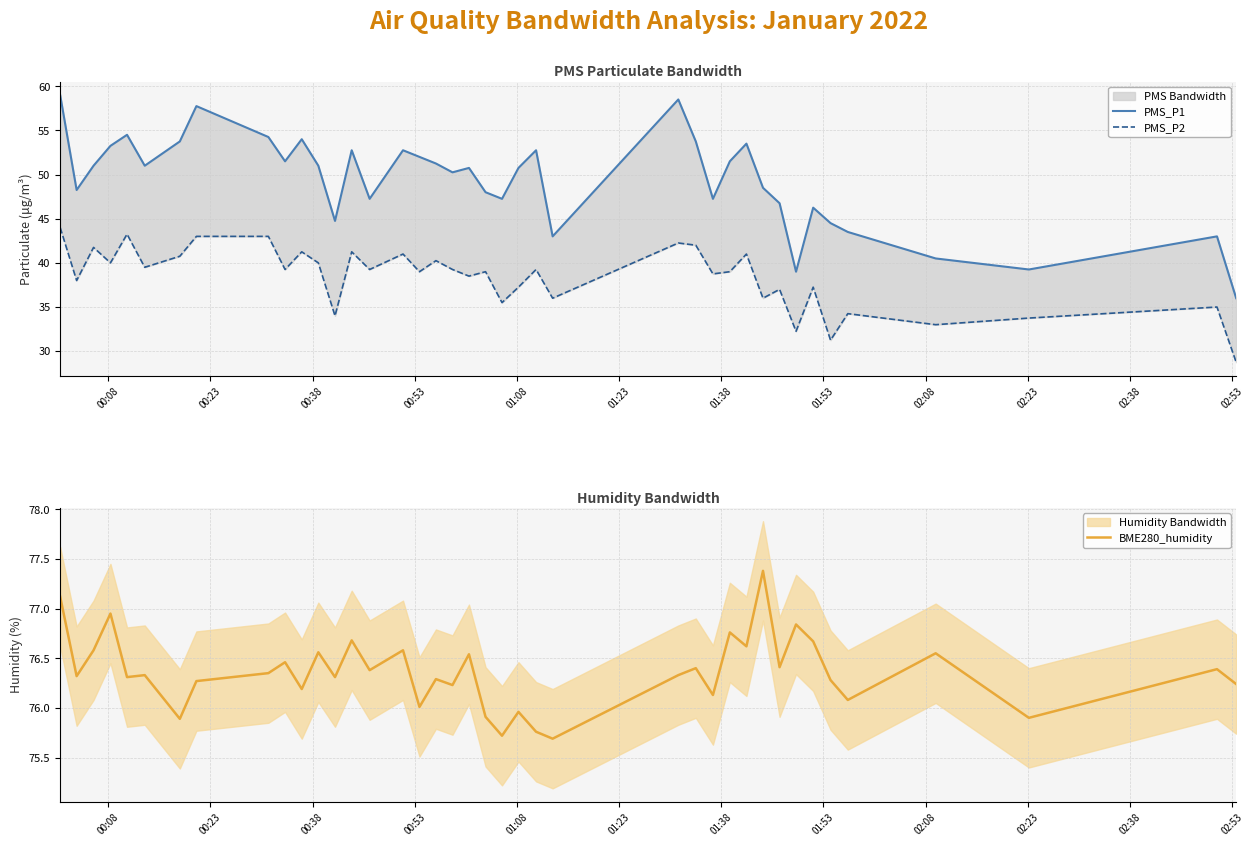

What is the maximum value for BME280_humidity?

77.4